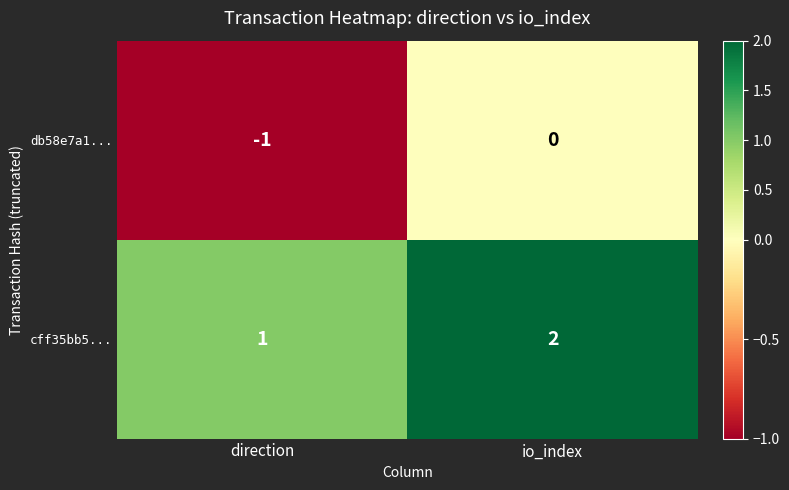

Which category has the highest value across all series?

io_index